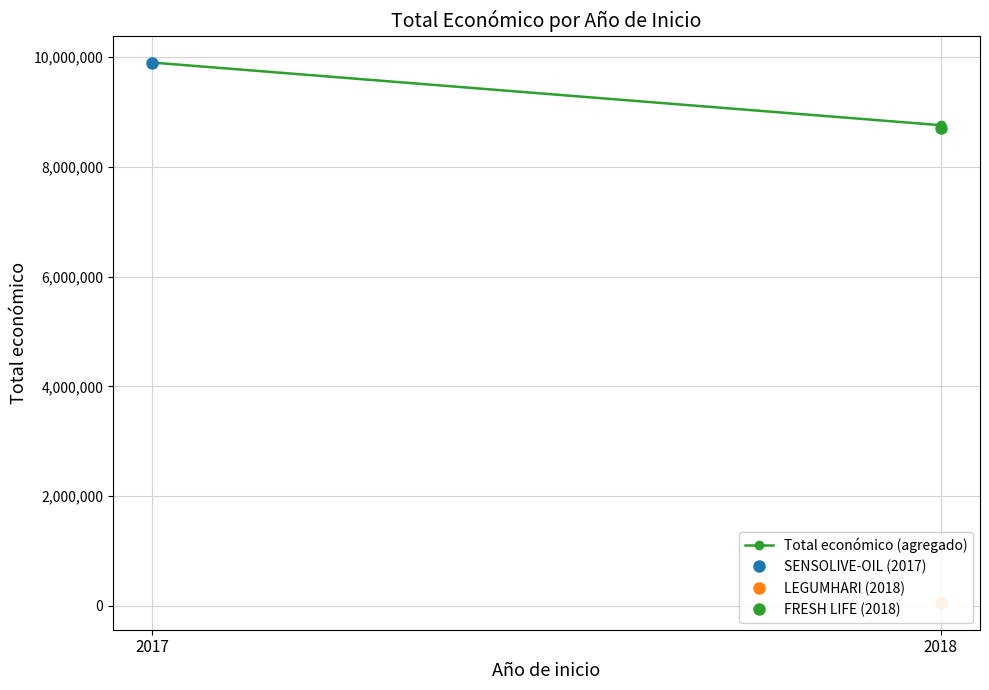

Which category has the highest value across all series?

2017